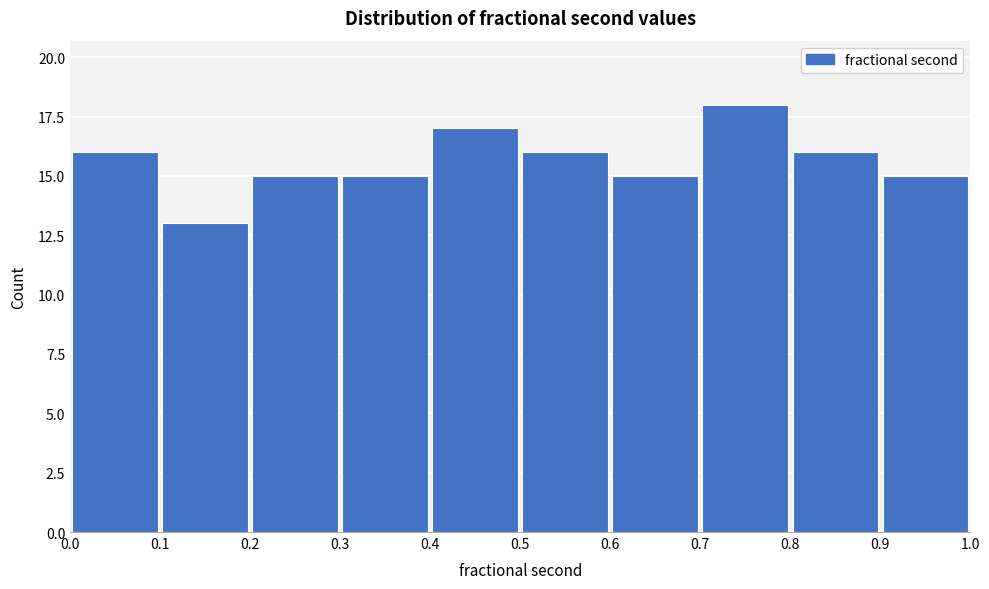

Which range on the x-axis has the tallest bar?

0.7 to 0.8